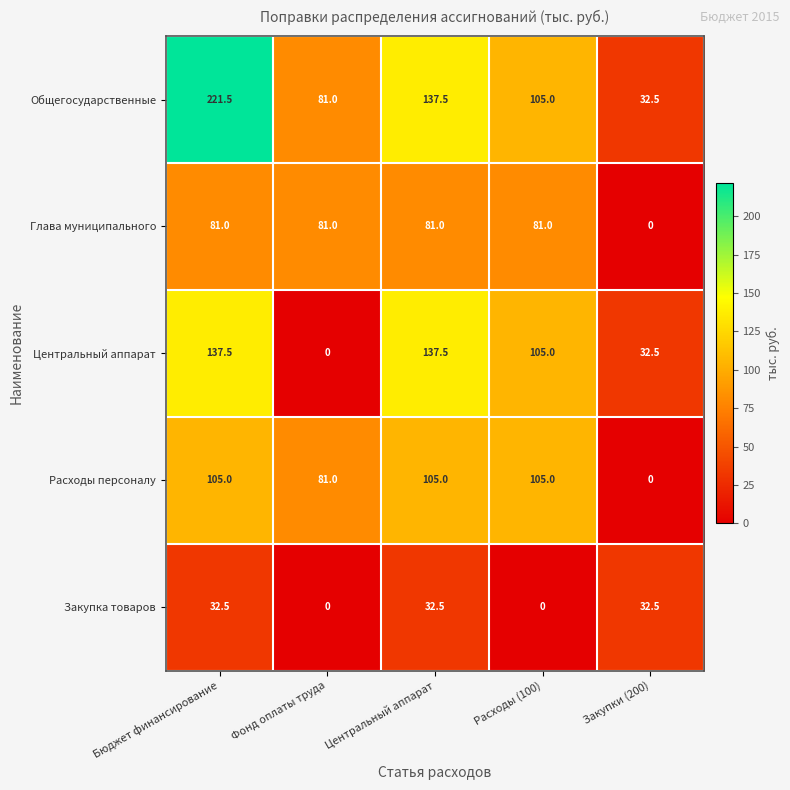

Read the Общегосударственные value at Фонд оплаты труда.

81.0